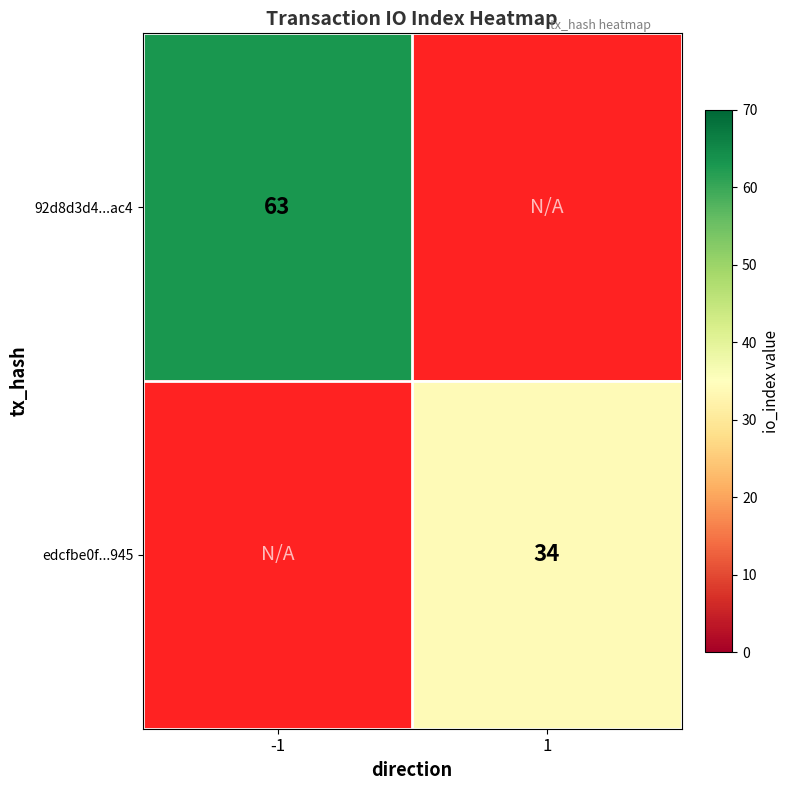

Between -1 and 1, which is larger?

-1